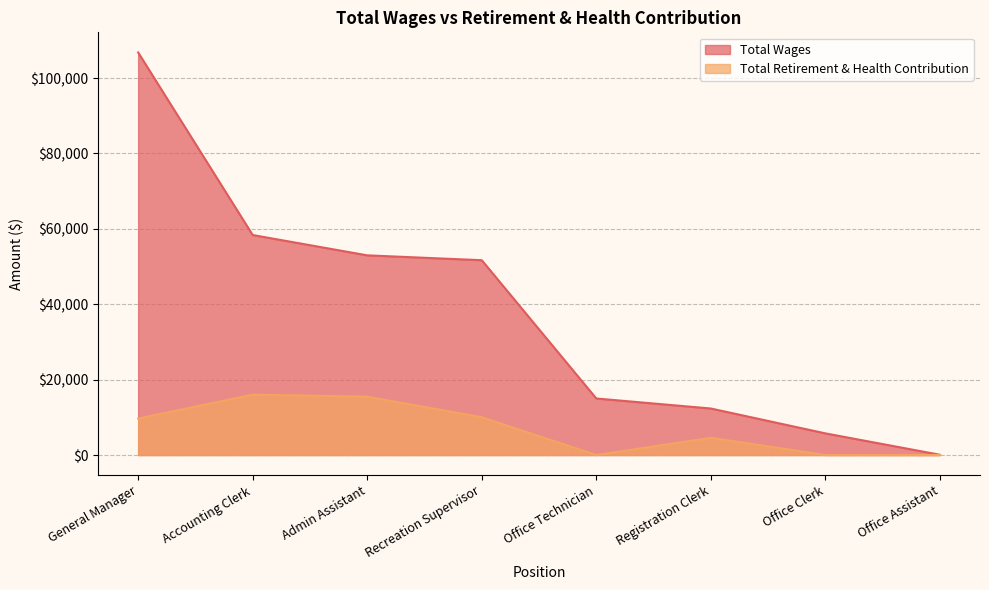

Where is Total Wages nearest to the value 53426?

Admin Assistant